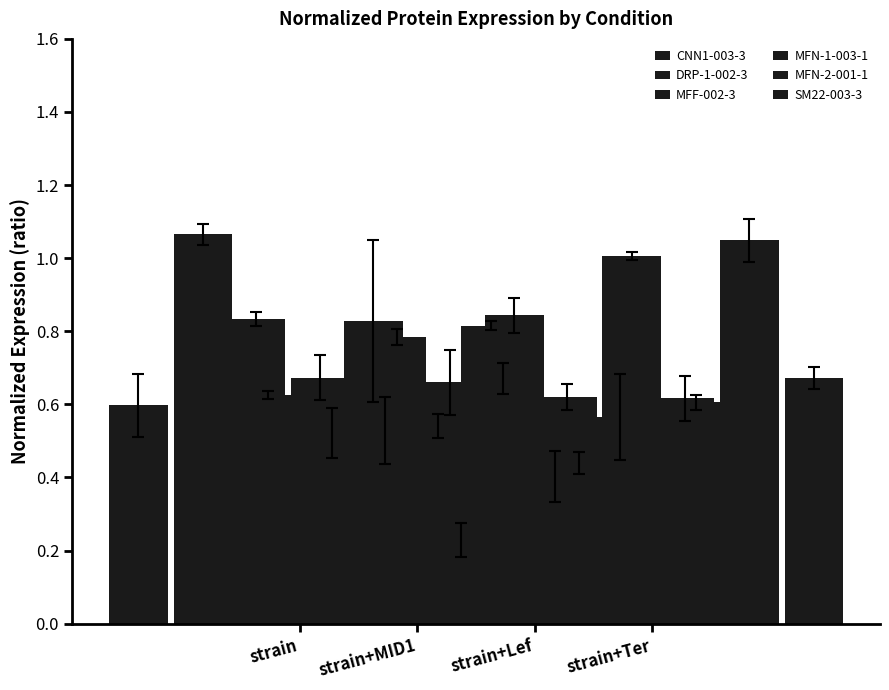

Does the chart contain stacked bars?

No